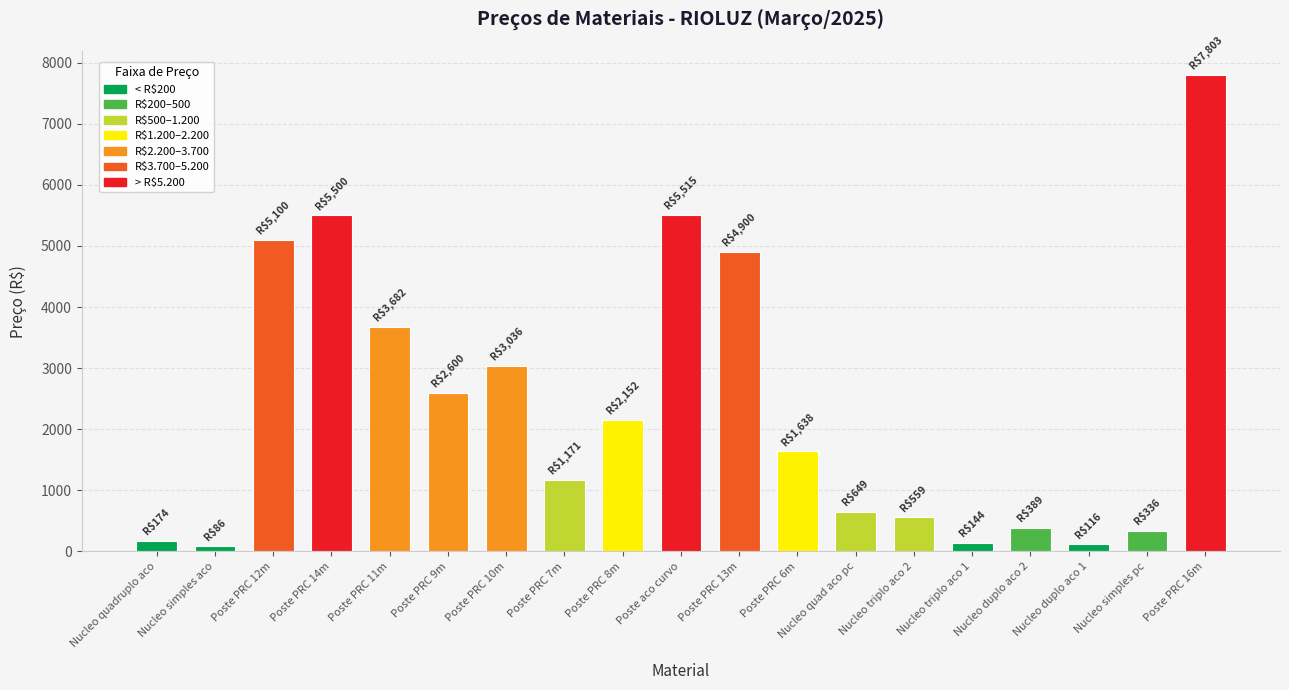

At which label does the data first exceed 1637?

Poste PRC 12m